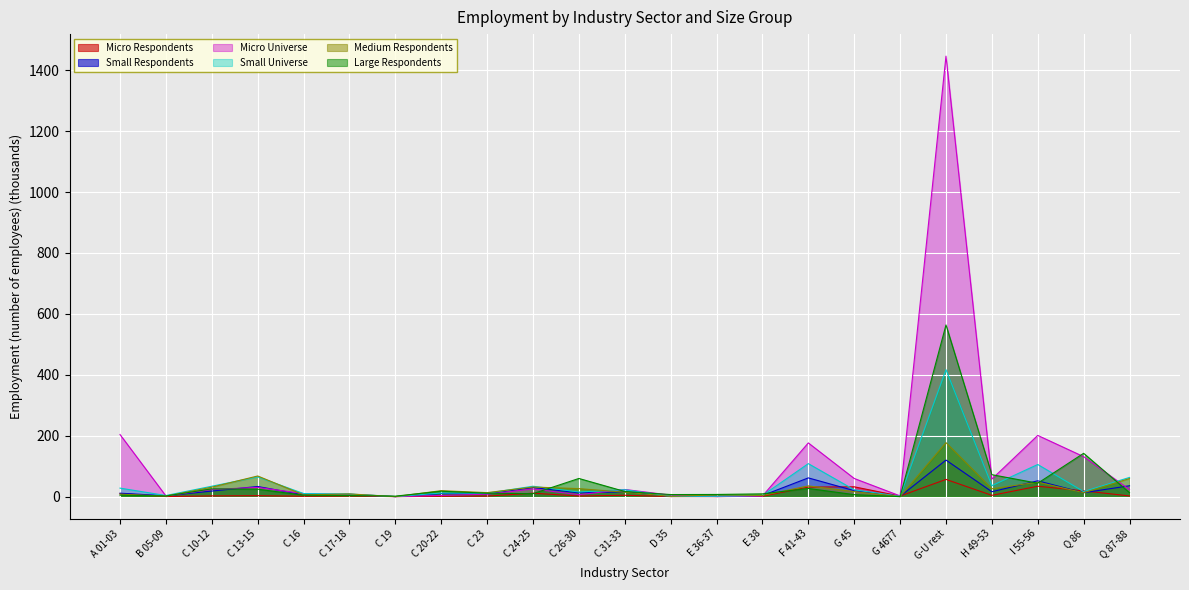

What is the label of the 8th point from the right?

F 41-43